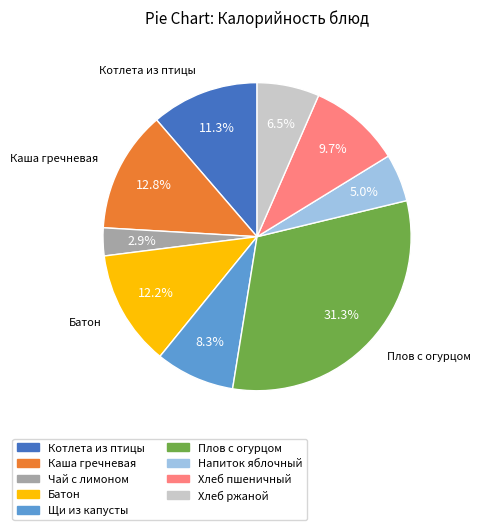

To the nearest percent, what is the average slice percentage?

11%